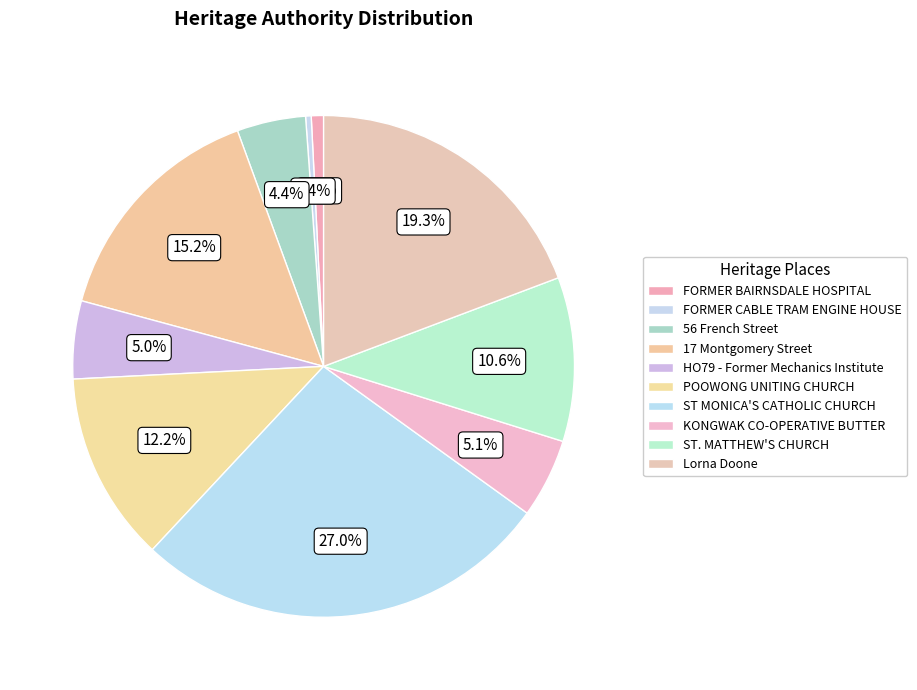

Which slice is the largest?

ST MONICA'S CATHOLIC CHURCH